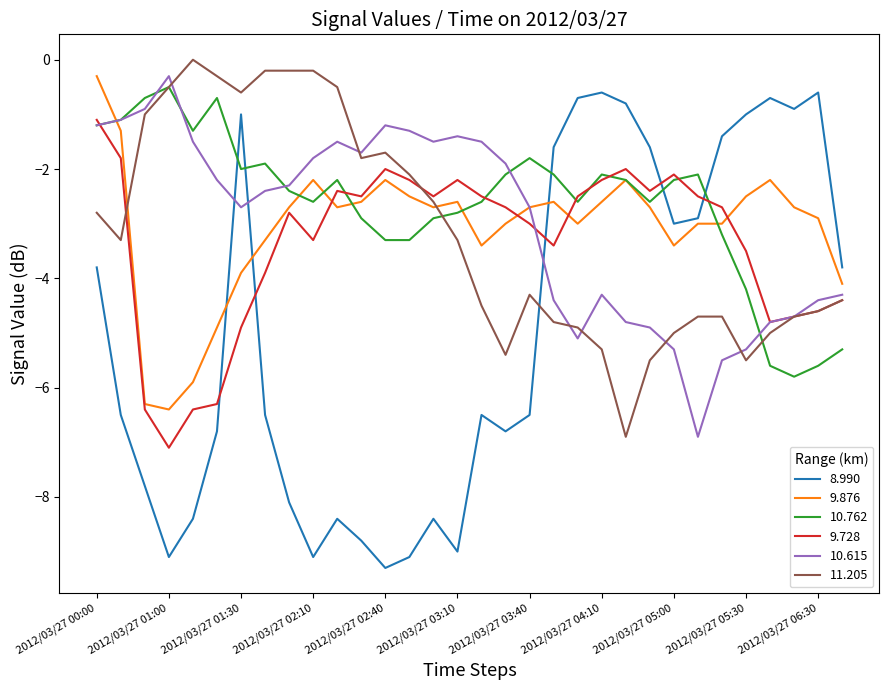

After their last crossing, which series has the higher values: 8.990 or 10.762?

8.990